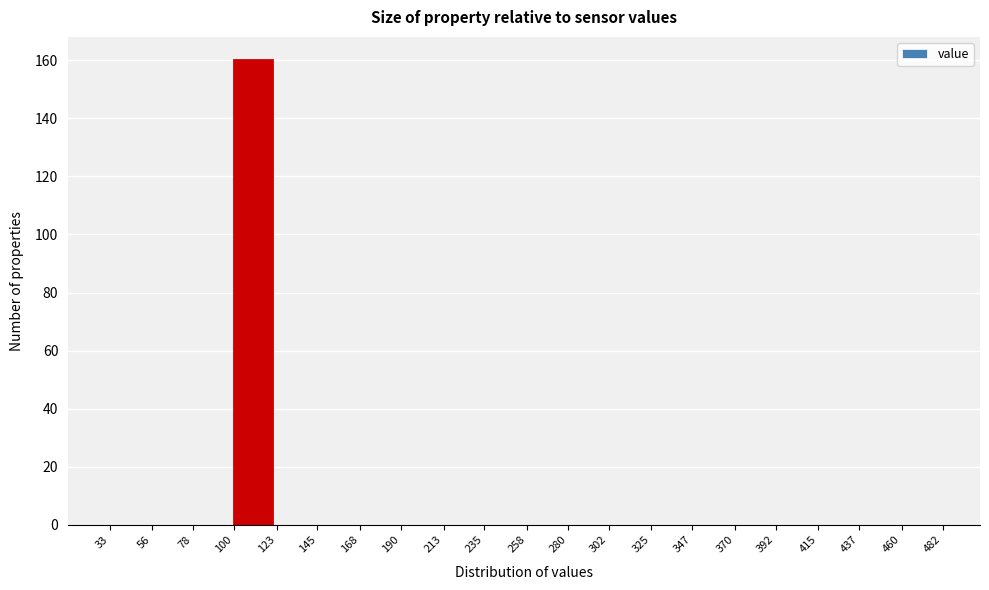

Reading left to right, list every bar in this chart as the range it spans on the x-axis followed by its height. The values are not printed on the chart, so give them approximately, as read against the axis.

33 to 56: 0
56 to 78: 0
78 to 100: 0
100 to 123: 160
123 to 145: 0
145 to 168: 0
168 to 190: 0
190 to 213: 0
213 to 235: 0
235 to 258: 0
258 to 280: 0
280 to 302: 0
302 to 325: 0
325 to 347: 0
347 to 370: 0
370 to 392: 0
392 to 415: 0
415 to 437: 0
437 to 460: 0
460 to 482: 0